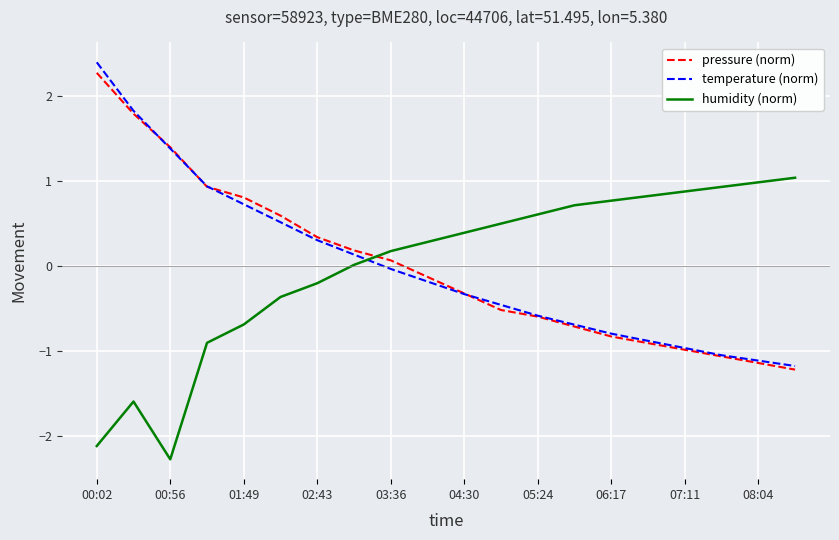

List the series in order of their peak value, lowest first.

humidity (norm), pressure (norm), temperature (norm)